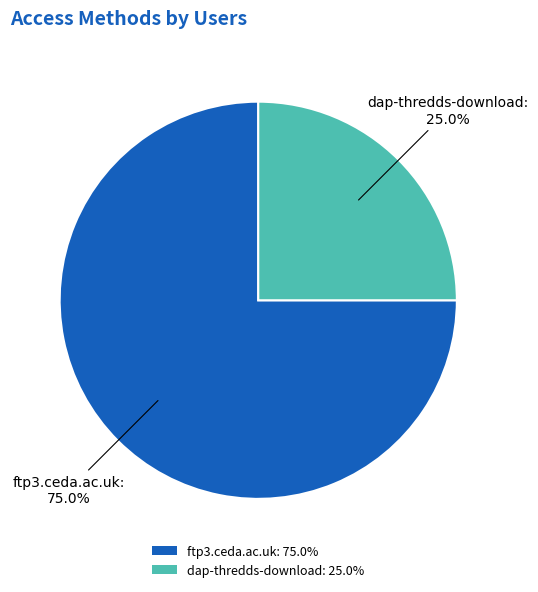

What percentage is NOT represented by dap-thredds-download?

75.0%